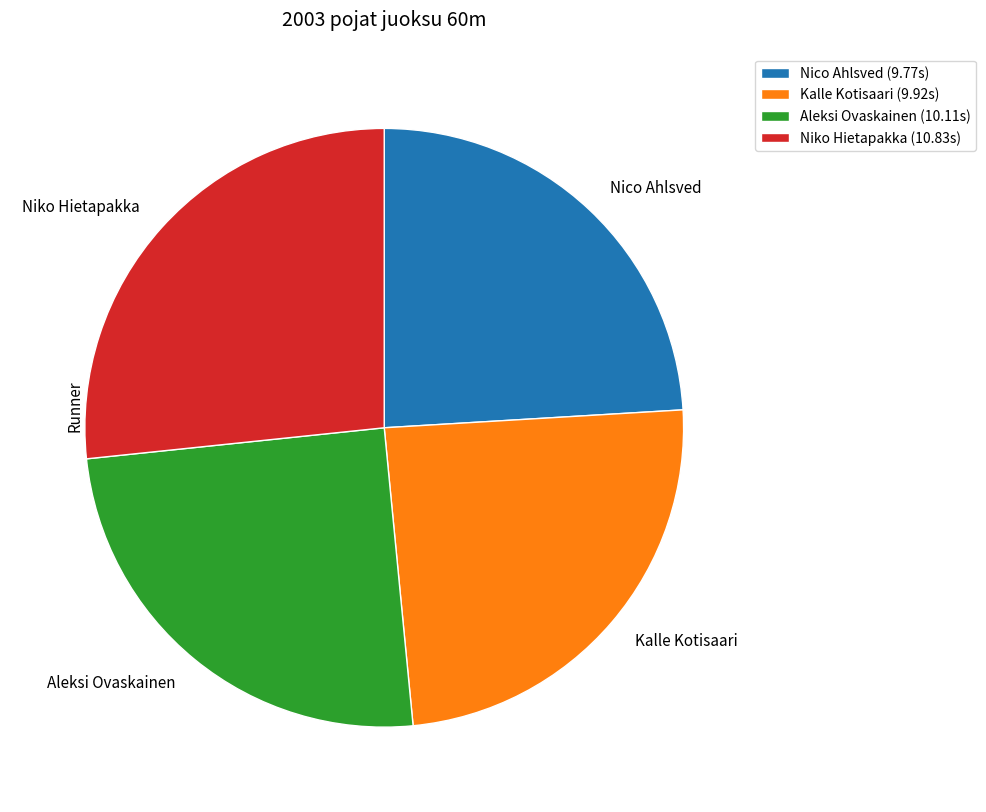

Does Aleksi Ovaskainen account for over 50% of the chart?

No